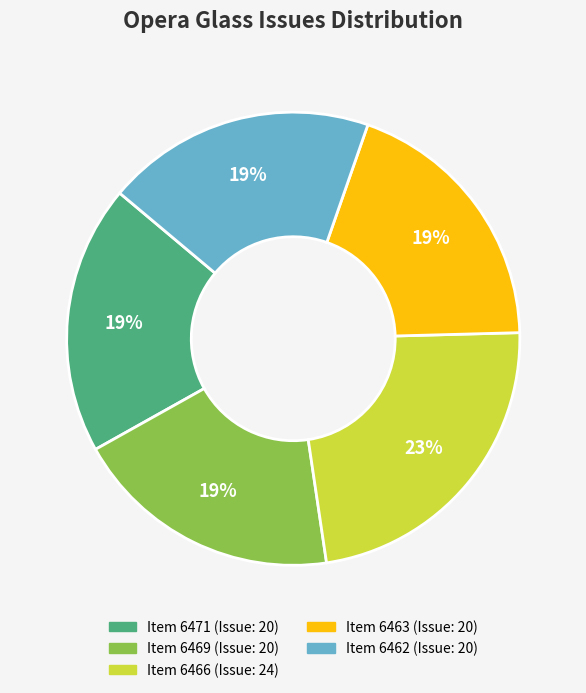

How many segments does this pie chart have?

5